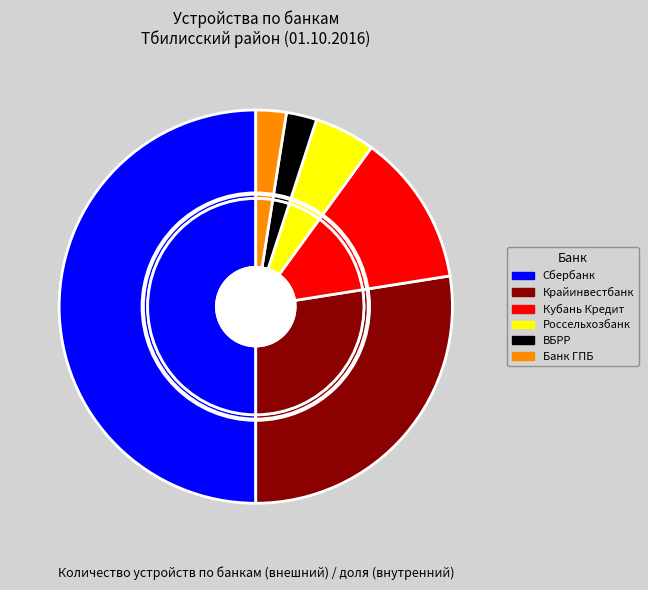

True or false: ПАО "Сбербанк России" accounts for 50% of the total.

True